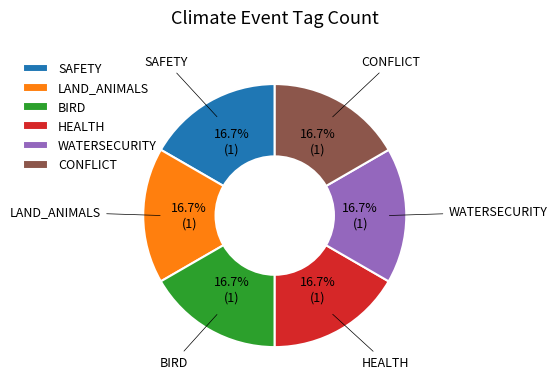

To the nearest percent, what percentage of the pie is BIRD?

17%